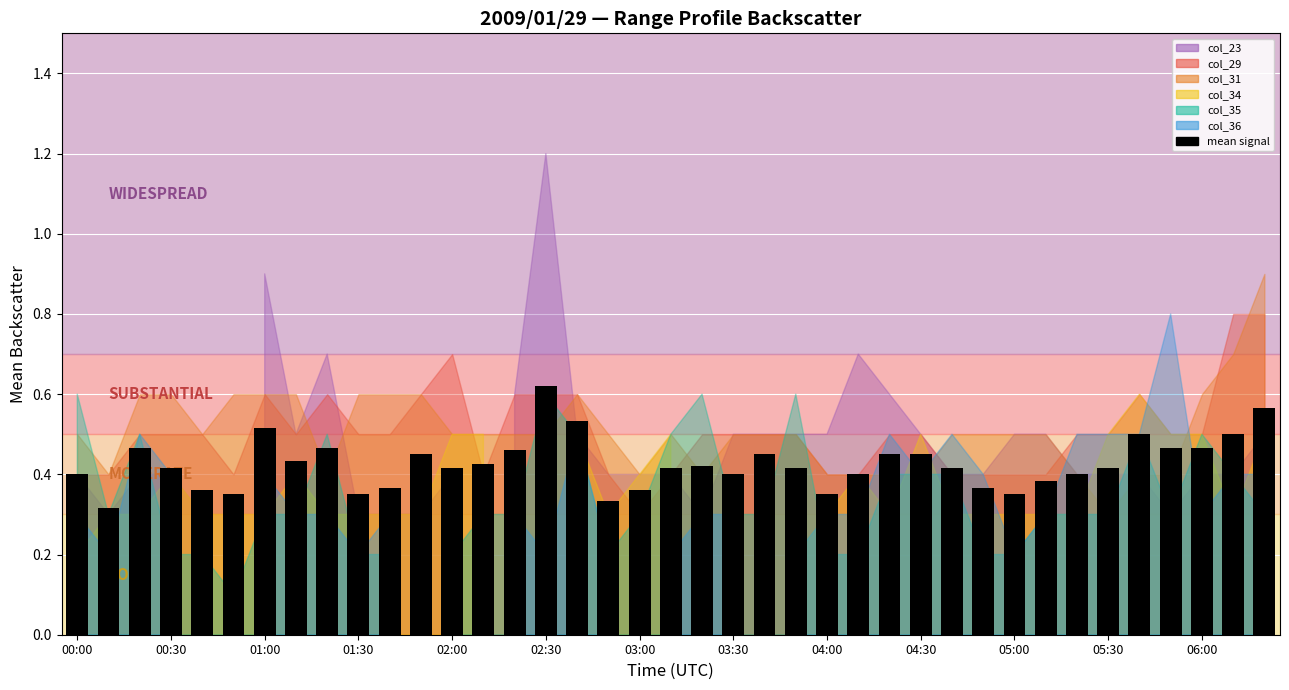

How many values are between 0 and 1?

39